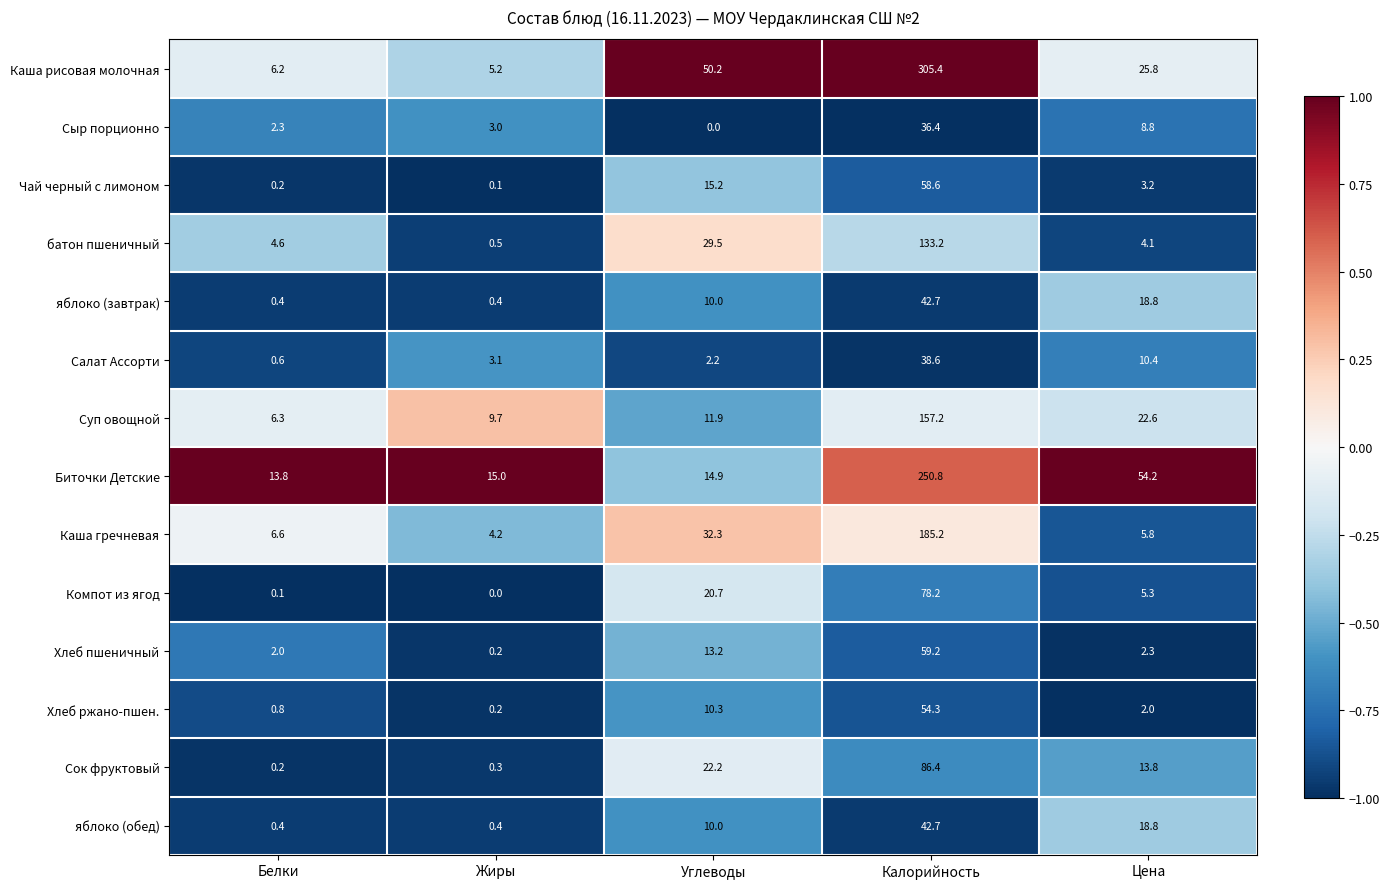

The value of Суп овощной at Белки is 6.3. True or false?

True